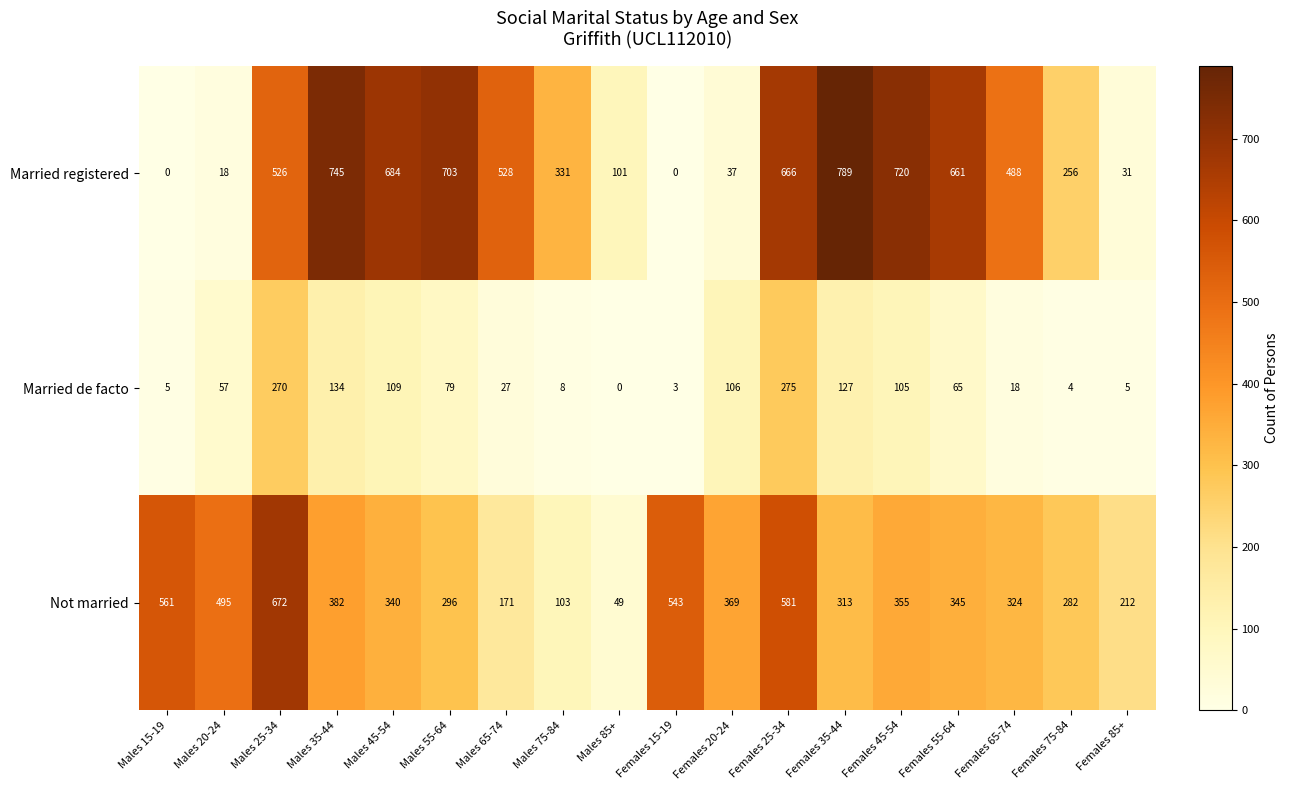

What is the spread (max minus min) of values at Males 25-34?

402